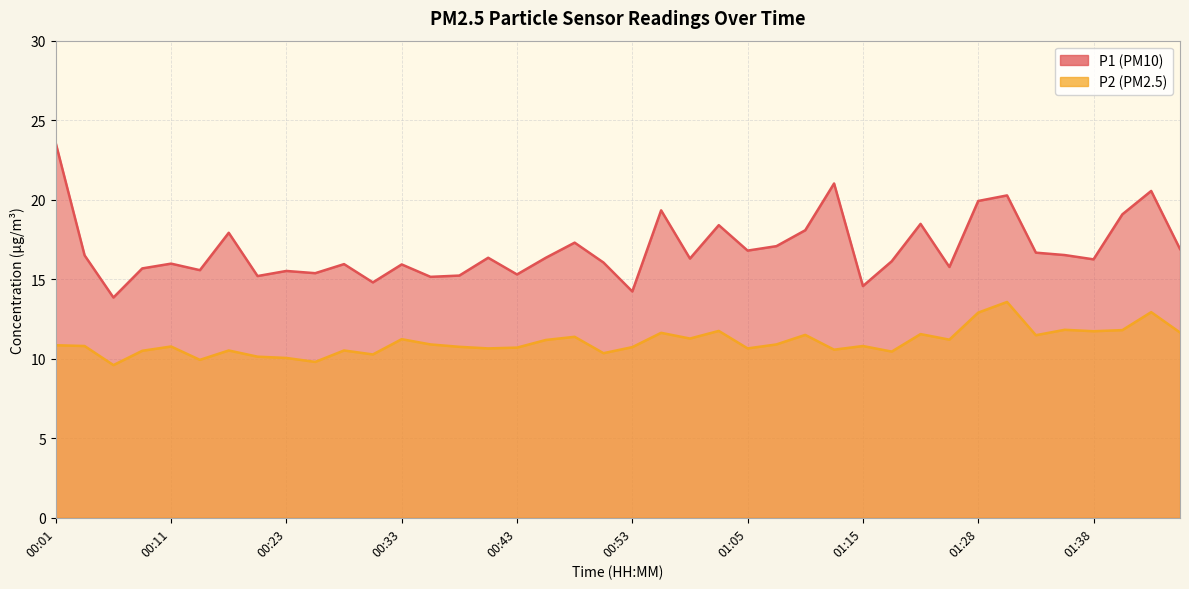

List the labels in order of P1 value, largest first.

00:01, 01:13, 01:43, 01:30, 01:28, 00:56, 01:40, 01:23, 01:03, 01:10, 00:16, 00:48, 01:08, 01:45, 01:05, 01:33, 01:35, 00:03, 00:41, 00:46, 01:00, 01:38, 01:20, 00:51, 00:11, 00:28, 00:33, 01:25, 00:08, 00:13, 00:23, 00:26, 00:43, 00:38, 00:21, 00:36, 00:31, 01:15, 00:53, 00:06